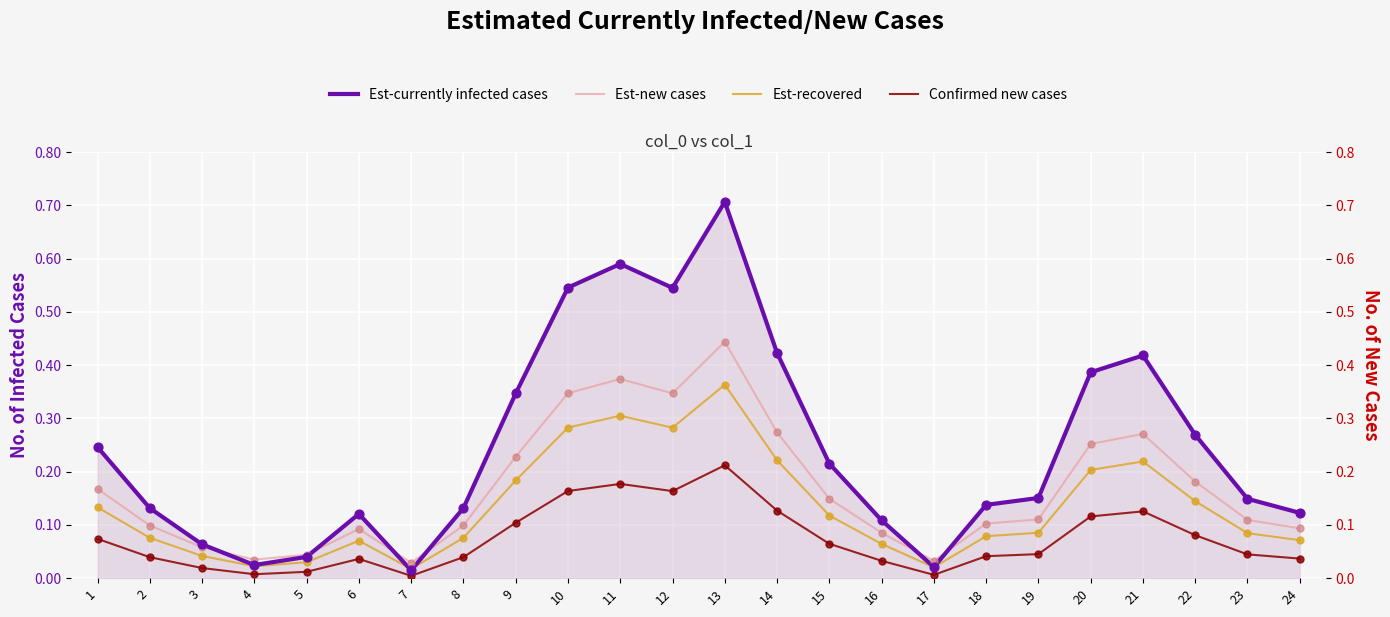

Which series reaches the maximum Y coordinate?

Est-currently infected cases